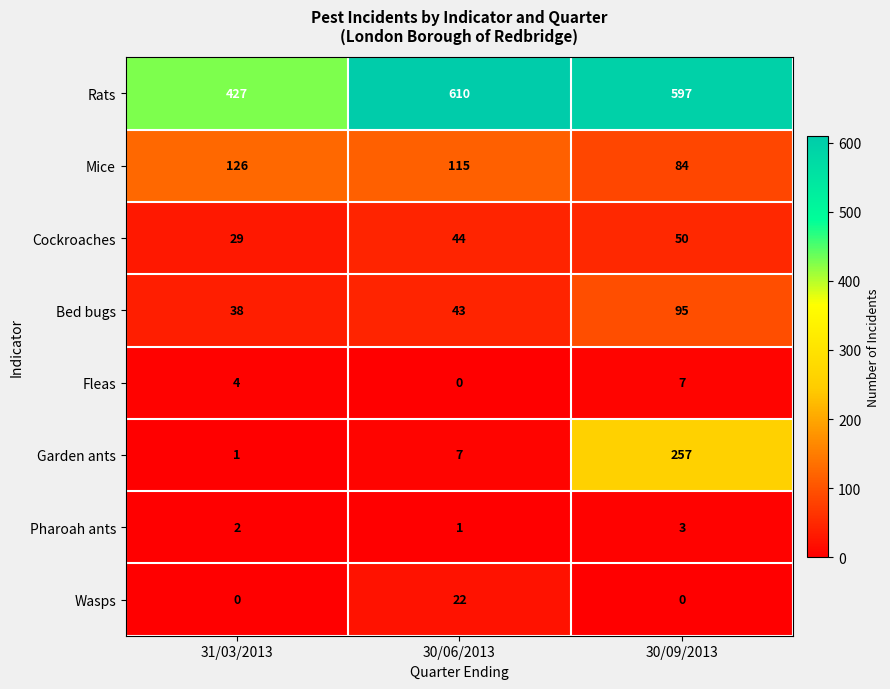

Which series has the largest total across all categories?

Rats